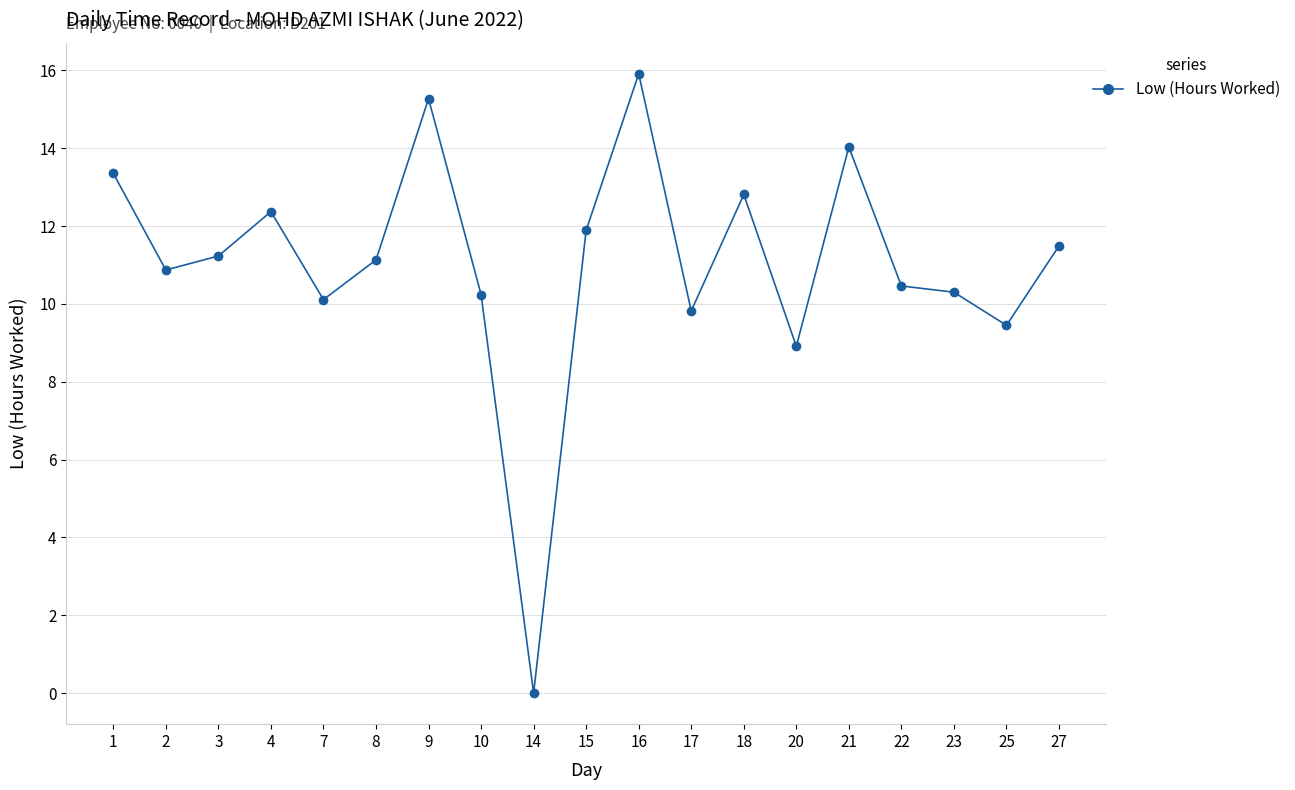

Is this an area chart (filled region under the line)?

No